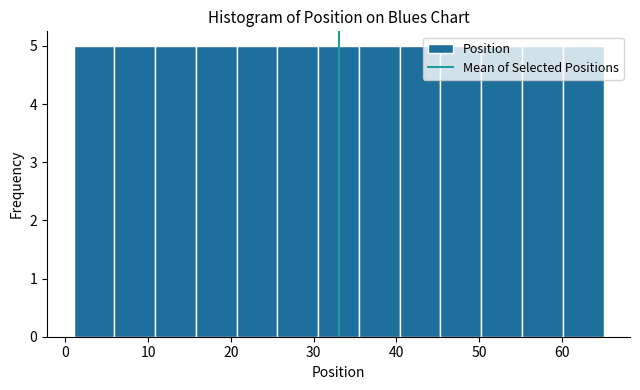

How tall is the bar that spans 40 to 45 on the x-axis? Neither the bar edges nor the heights are printed on the chart, so give them approximately, as read against the axes.

5